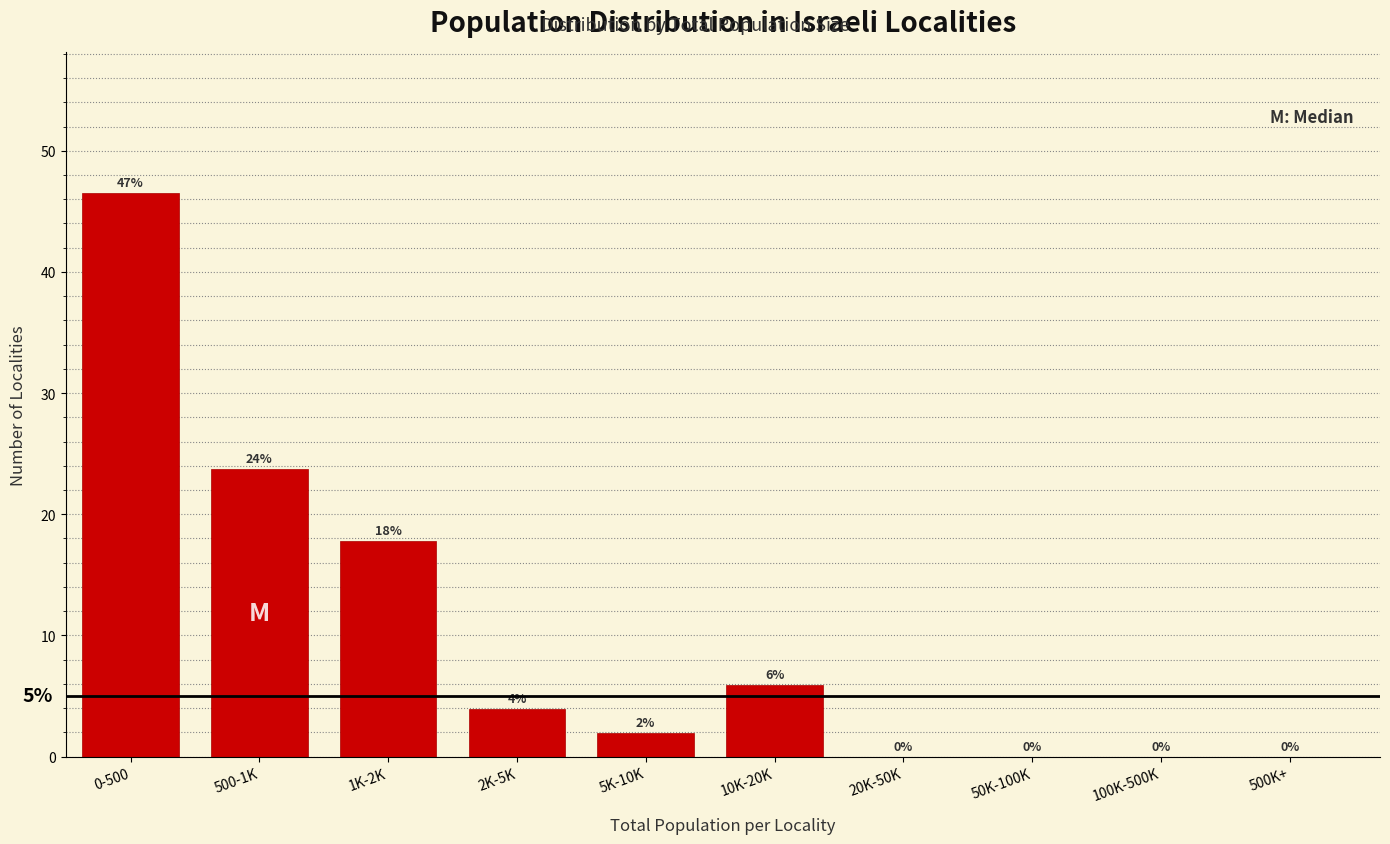

Which has a higher value, 1K-2K or 500-1K?

500-1K